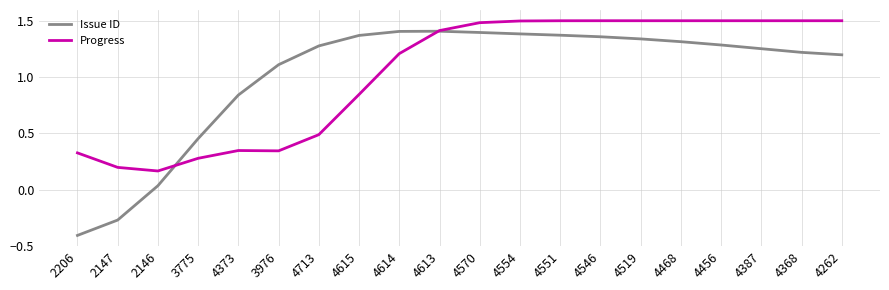

What is the average value of the Issue ID series?

1.0